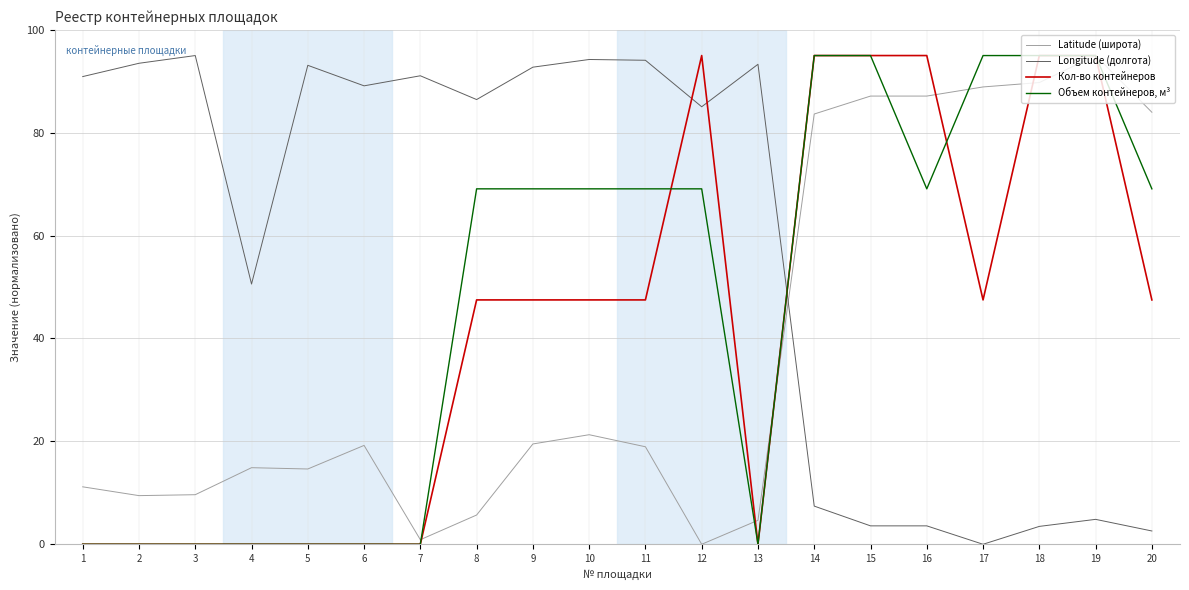

Between which two adjacent categories do Latitude (широта) and Объем контейнеров, м³ first intersect?

7 and 8